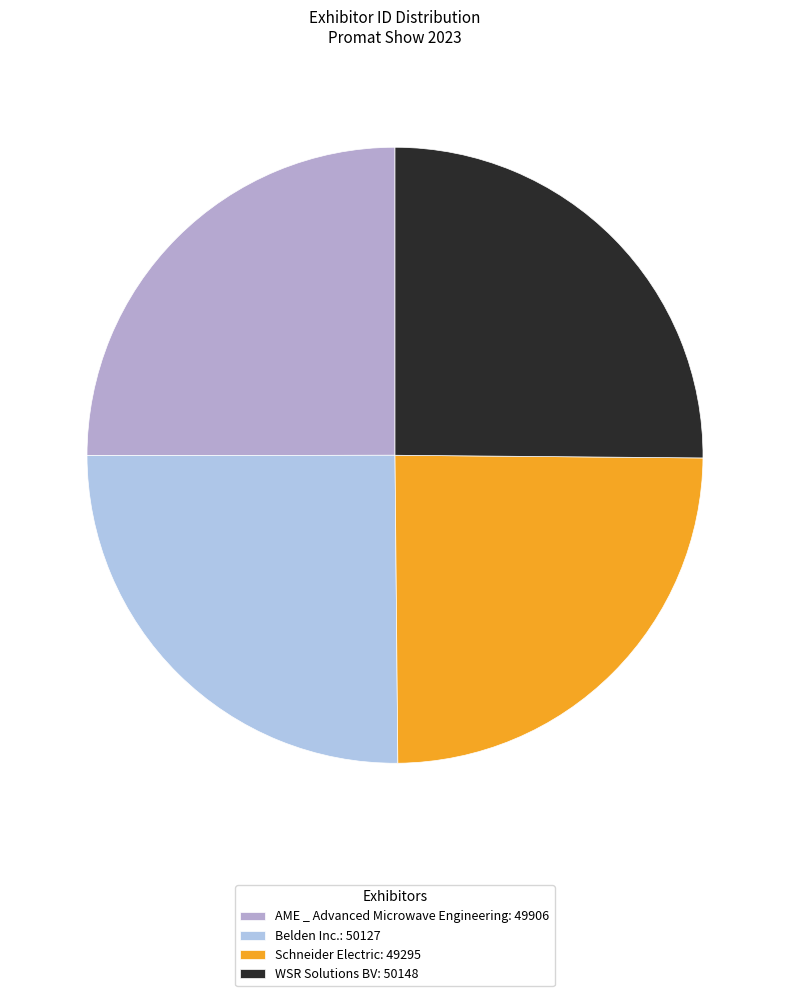

Is there any slice that represents more than half of the pie?

No